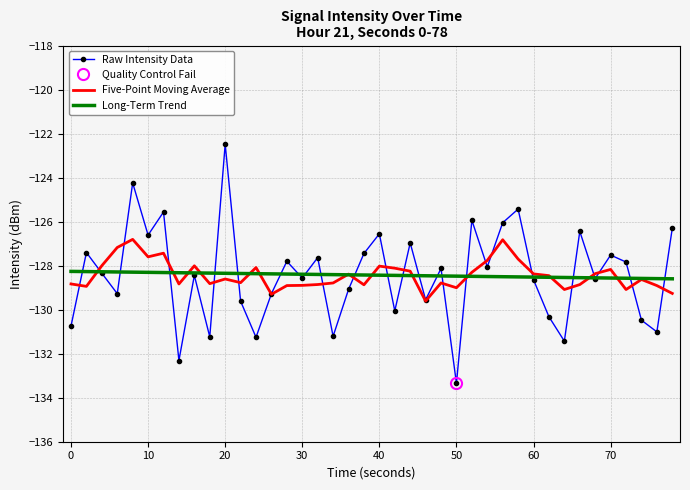

How many data points does each series have?

40